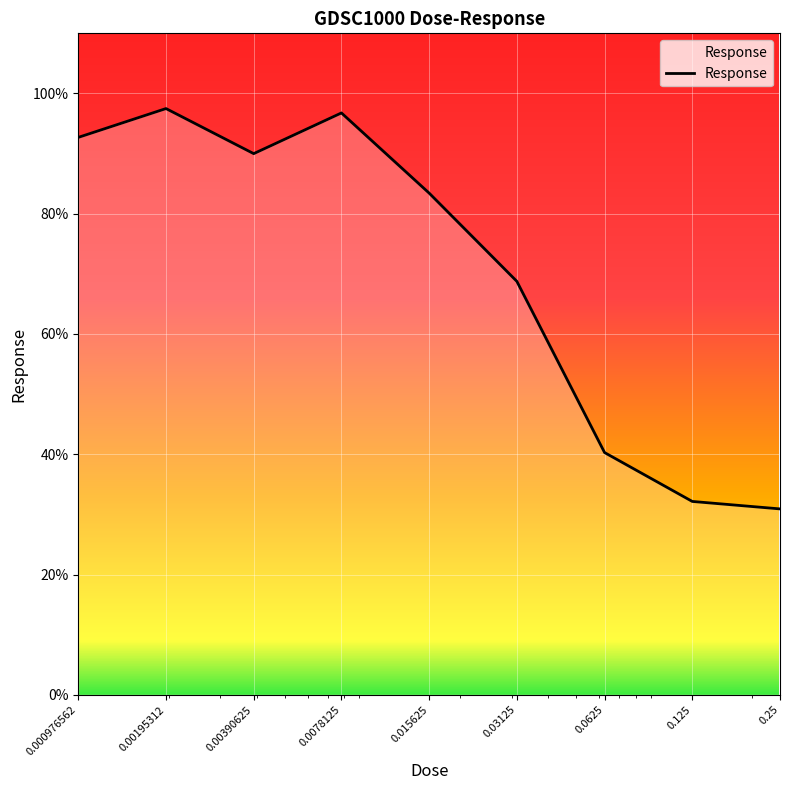

What is the difference between the maximum and minimum values?

66.6